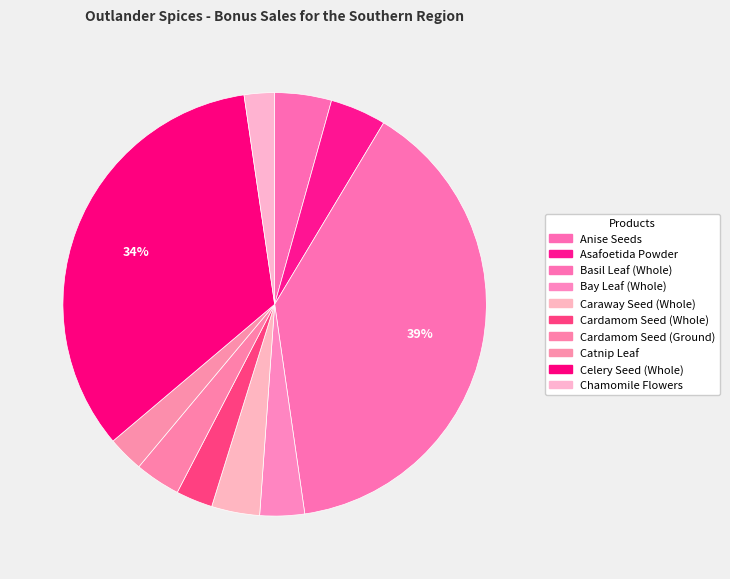

What is the smallest slice in the pie chart?

Chamomile Flowers